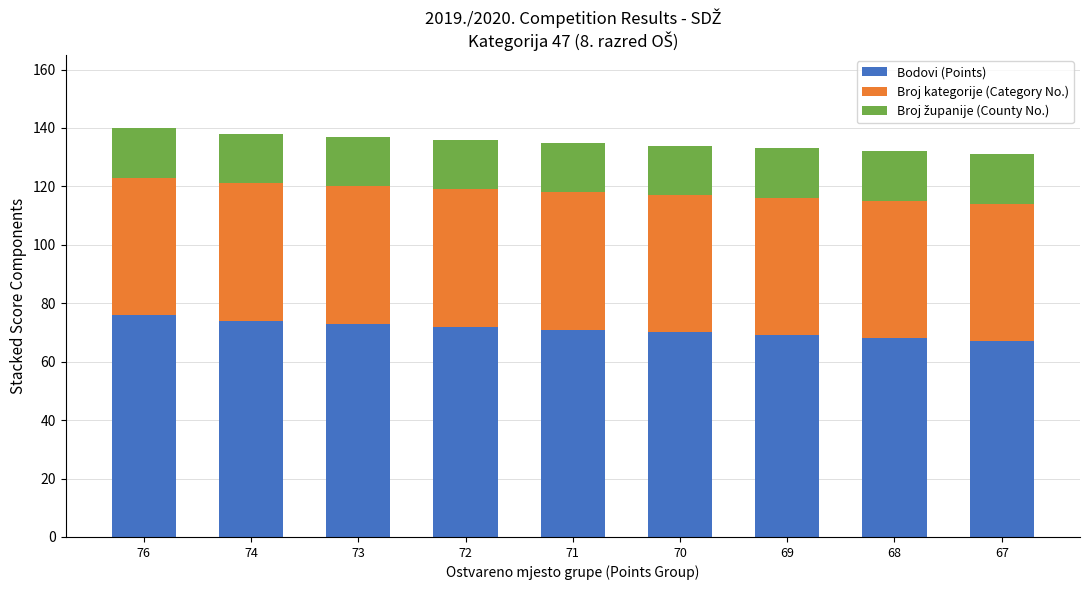

The value of Bodovi (Points) at 74 is 113. True or false?

False